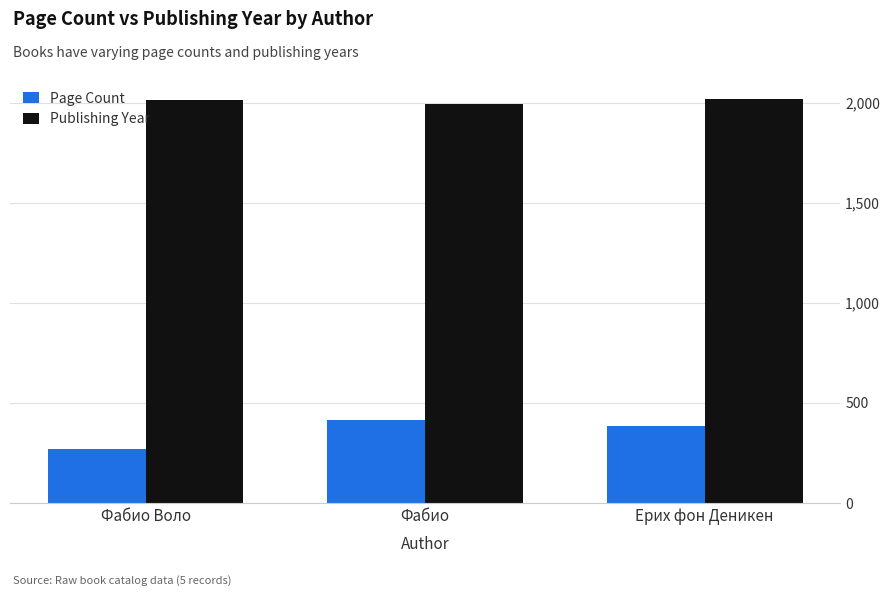

What is the approximate value of Page Count at Фабио, to the nearest 10?

410